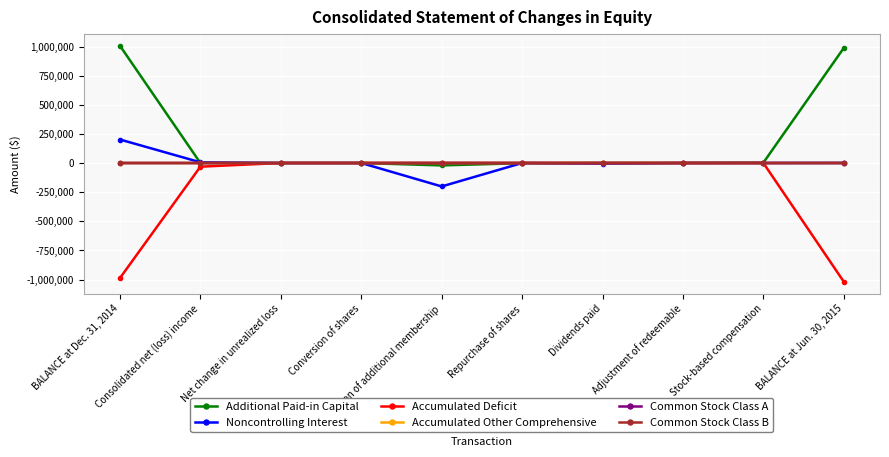

How many series are shown in this chart?

6